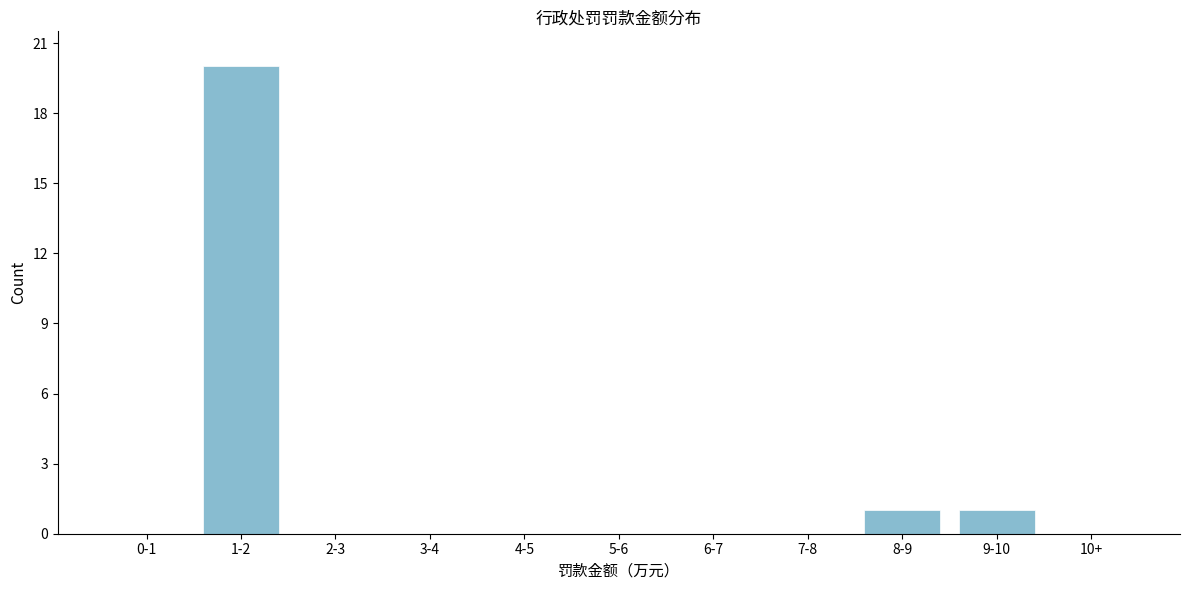

Reading left to right, what are all the values shown in this chart?

0-1=0	1-2=20	2-3=0	3-4=0	4-5=0	5-6=0	6-7=0	7-8=0	8-9=1	9-10=1	10+=0